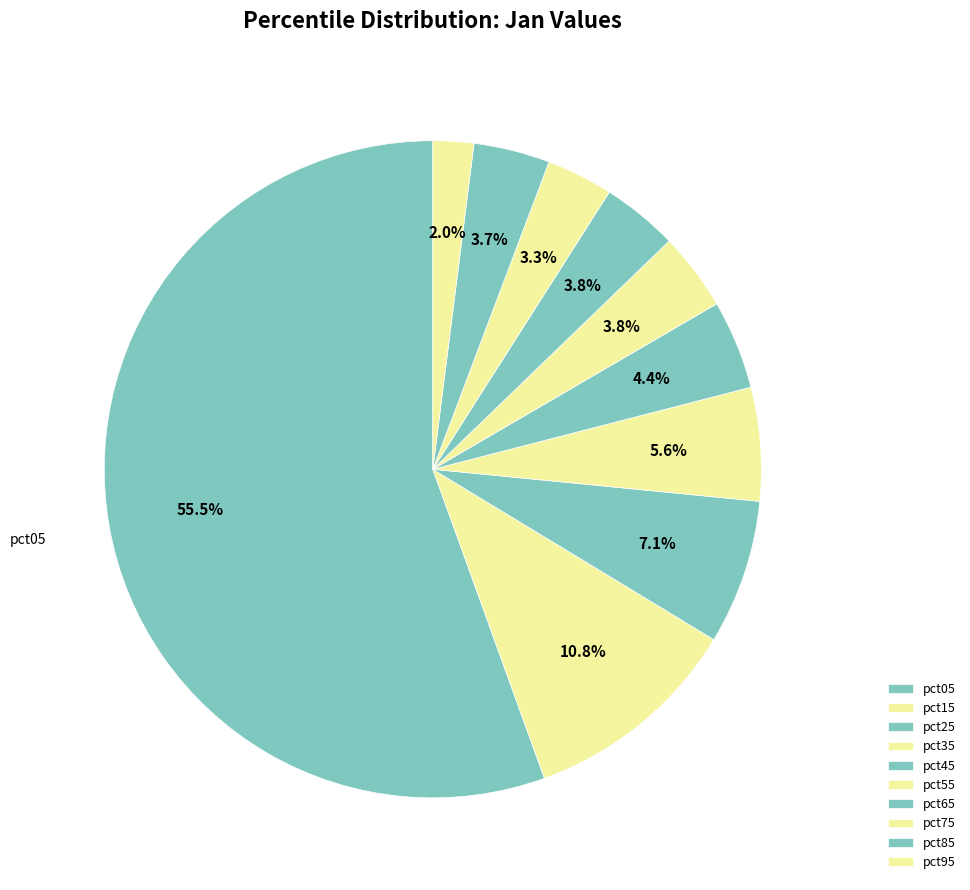

What percentage is the pct95 slice, to the nearest percent?

2%